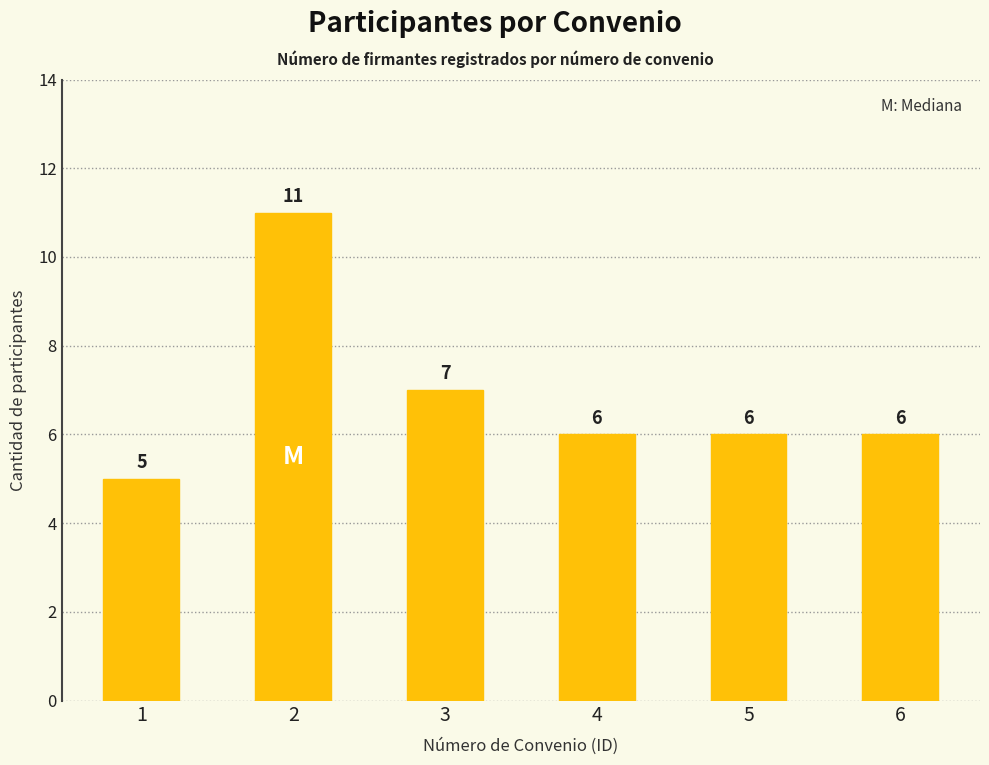

True or false: the data shows 5 at 1.

True